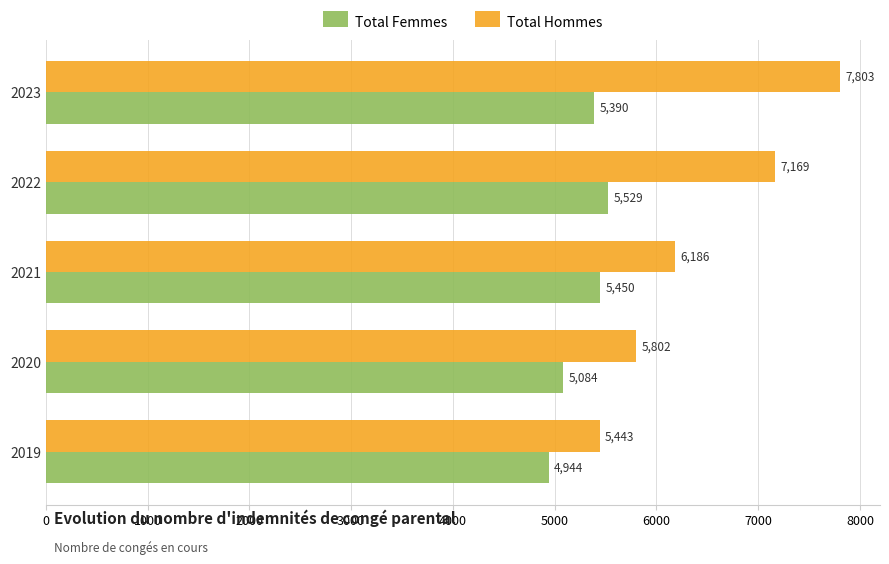

Count the Total Femmes values in the range 5084 to 5450.

3